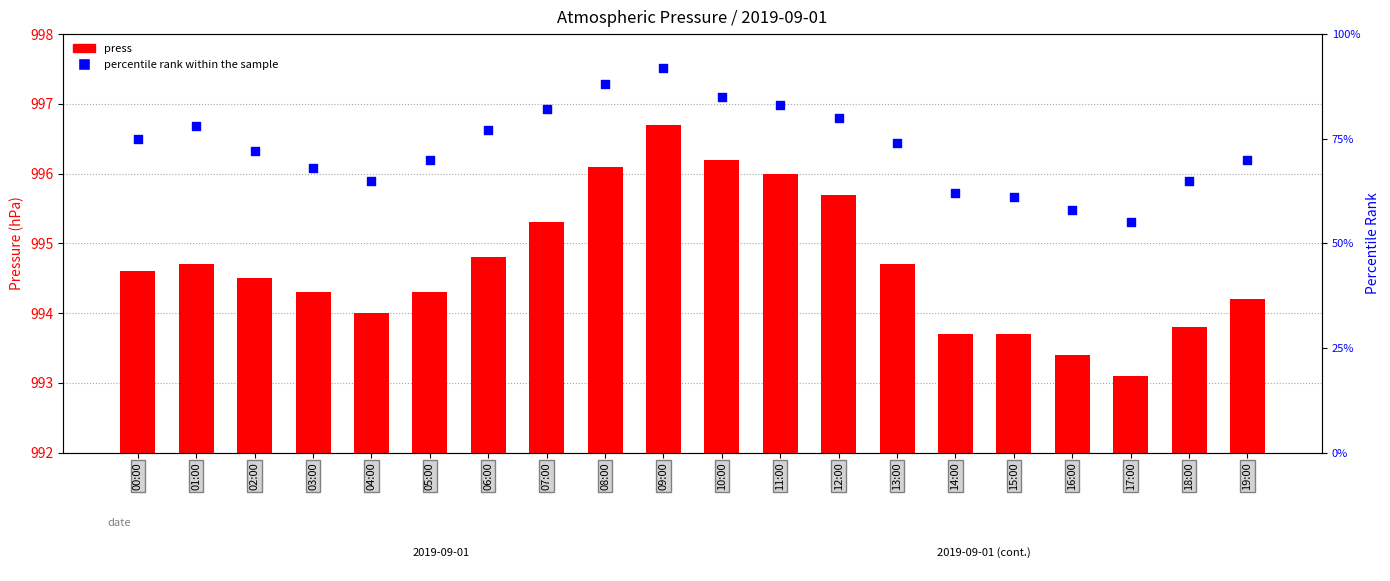

Which series contains the highest Y value?

press